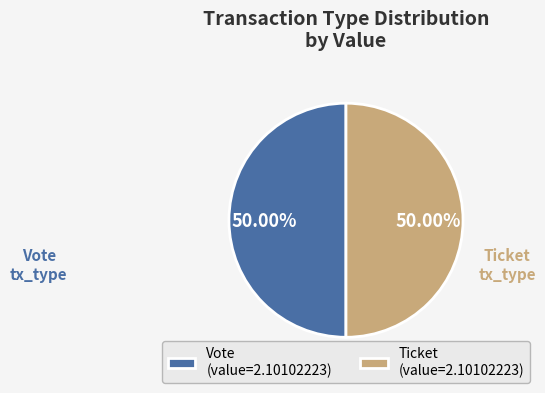

Count the number of slices in the pie.

2